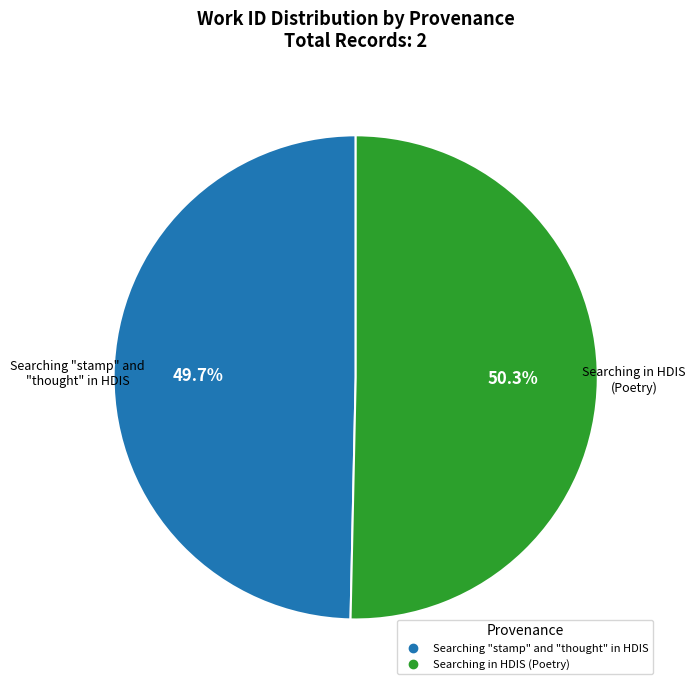

Approximately how many times larger is the value at Searching "stamp" and "thought" in HDIS compared to Searching in HDIS (Poetry)?

1.0